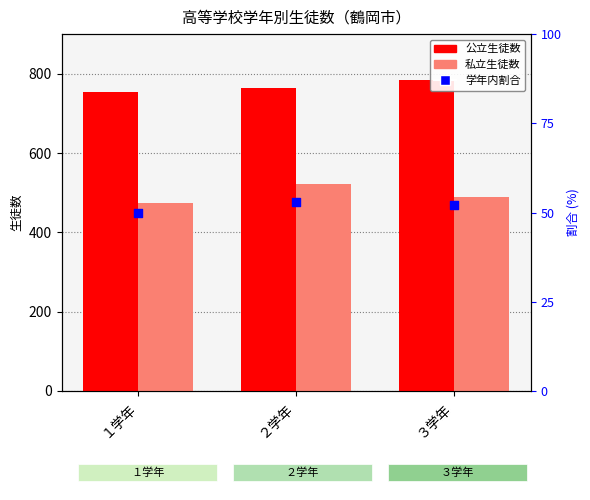

Which series has the largest Y range (max minus min)?

私立生徒数